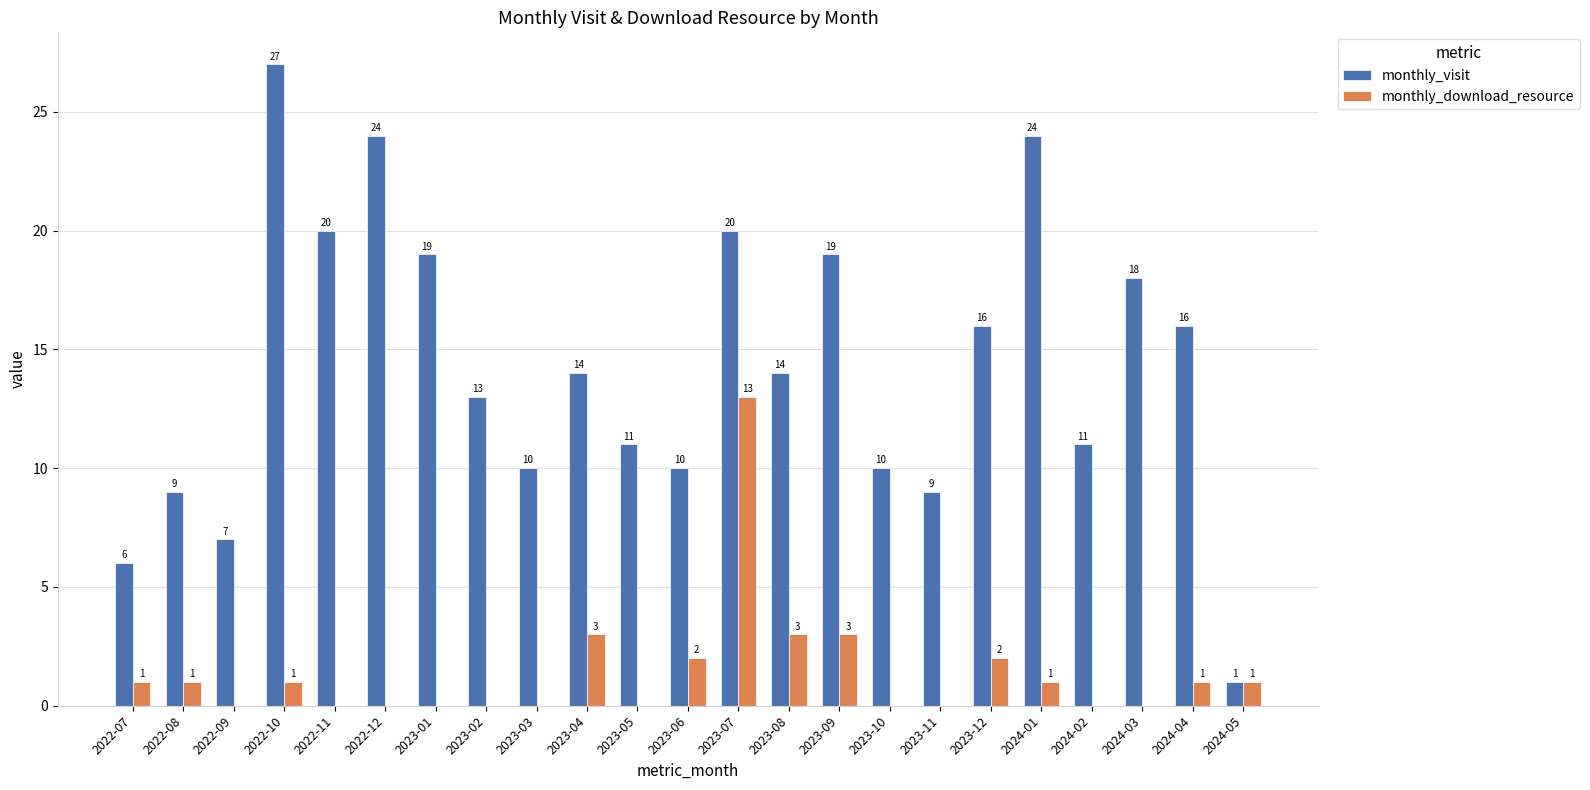

What is the sum of all monthly_download_resource values?

32